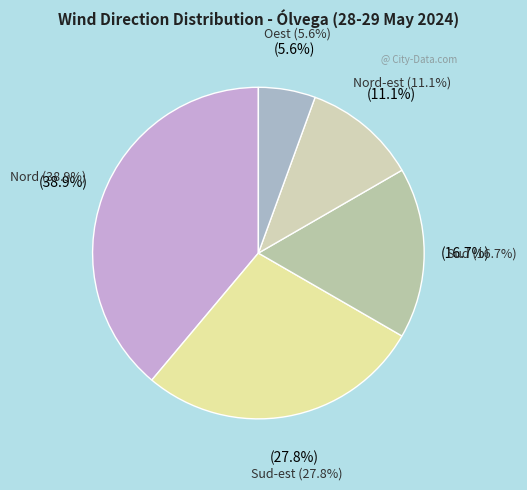

To the nearest percent, what percentage of the pie is Oest?

6%